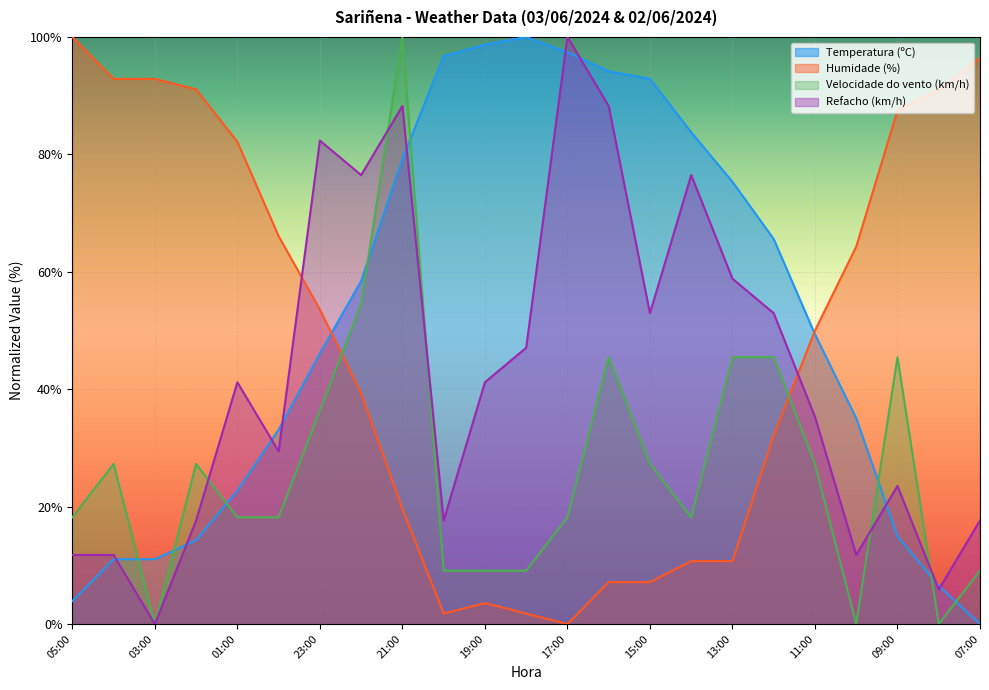

Is the value of Refacho (km/h) at 01:00 greater than the value of Velocidade do vento (km/h) at 02:00?

Yes